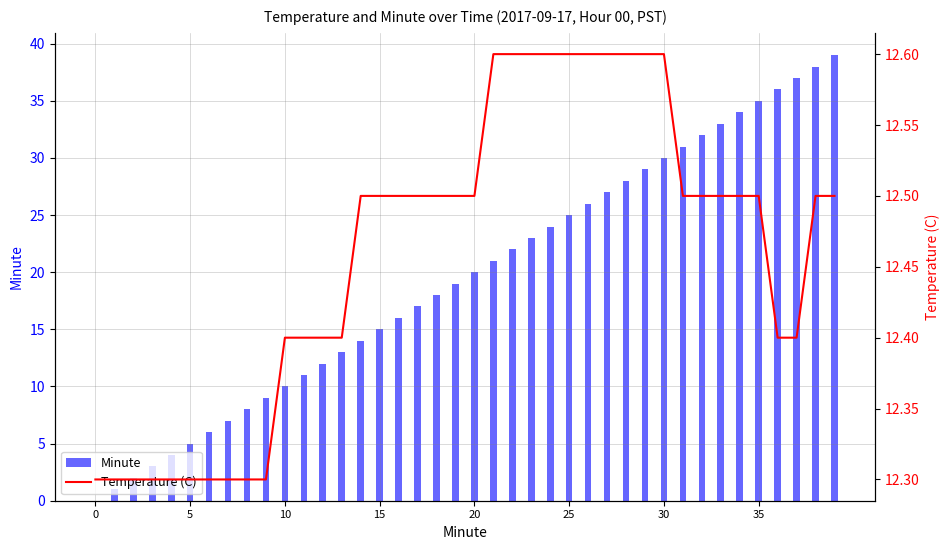

The Minute series shows 23.0 at 23. True or false?

True